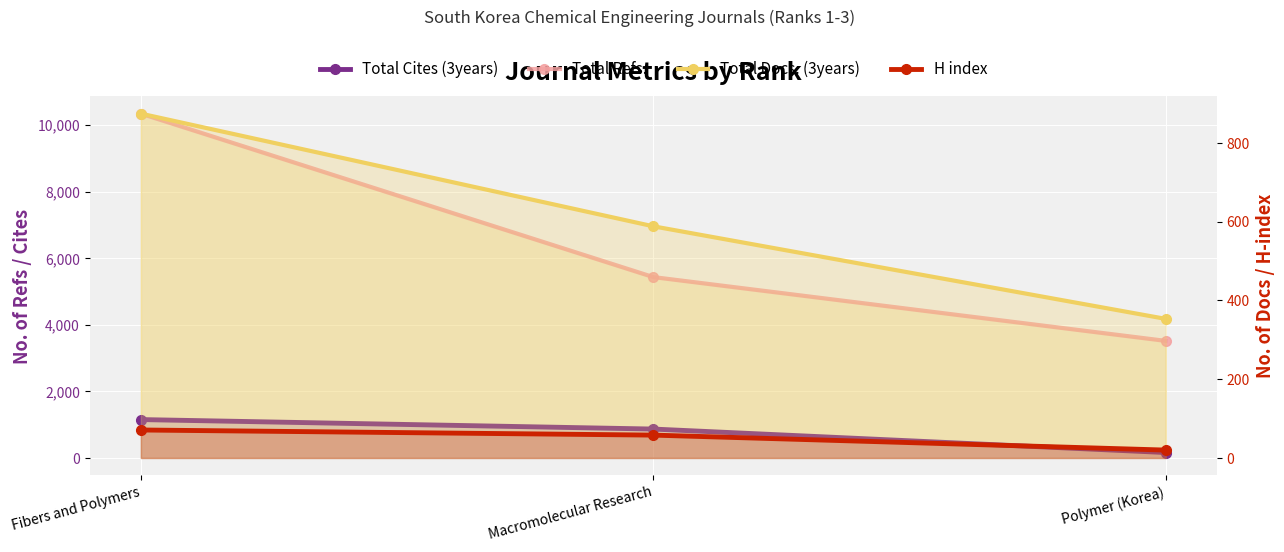

Which category has the highest value in the Total Docs. (3years) series?

Fibers and Polymers